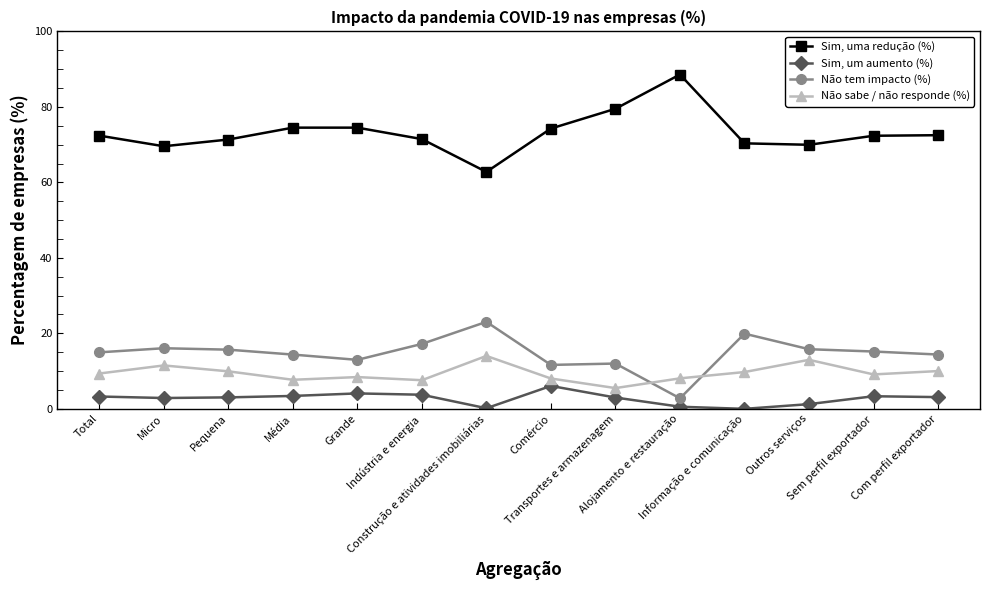

How many lines are shown in the chart?

4